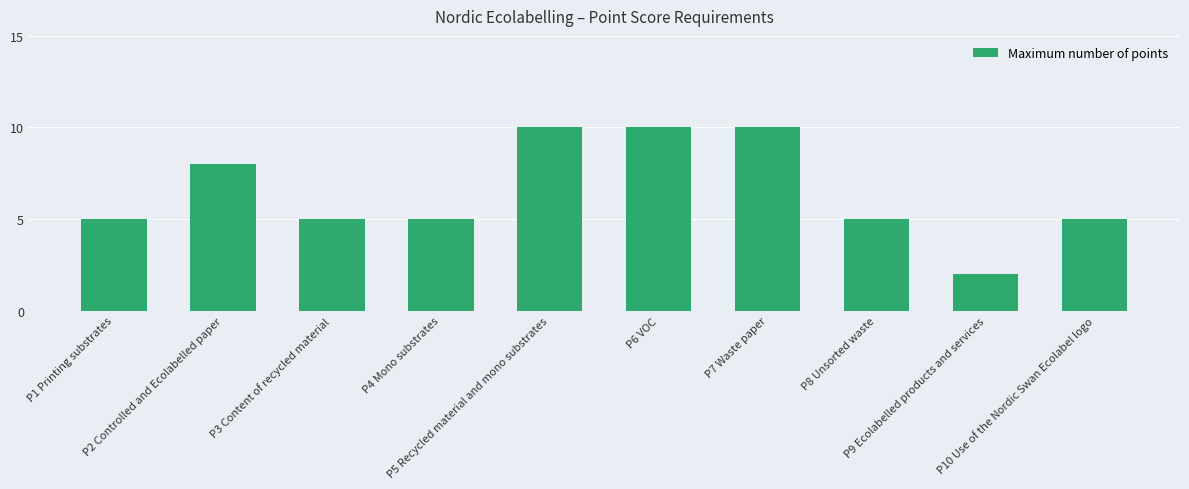

What is the maximum value shown in the chart?

10